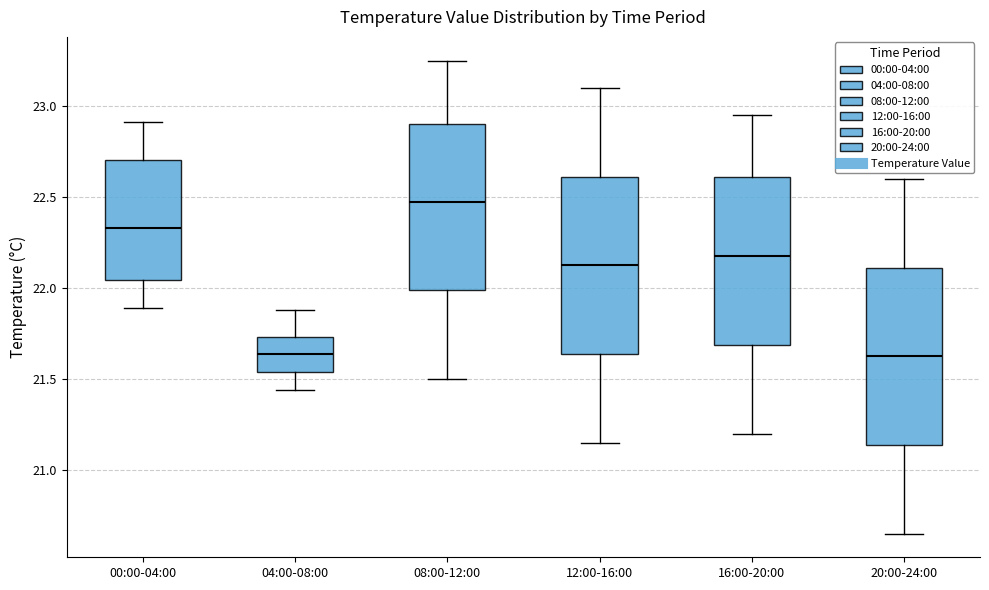

Reading left to right, transcribe this box plot: for each box, give where its median line is, the range the box spans, and where its two whiskers end, as read against the y-axis. The values are not printed on the chart, so give them approximately, as read against the axis.

00:00-04:00: median 22.35, box 22.05 to 22.70, whiskers 21.90 to 22.90
04:00-08:00: median 21.65, box 21.55 to 21.75, whiskers 21.45 to 21.90
08:00-12:00: median 22.50, box 22.00 to 22.90, whiskers 21.50 to 23.25
12:00-16:00: median 22.15, box 21.65 to 22.60, whiskers 21.15 to 23.10
16:00-20:00: median 22.20, box 21.70 to 22.60, whiskers 21.20 to 22.95
20:00-24:00: median 21.65, box 21.15 to 22.10, whiskers 20.65 to 22.60